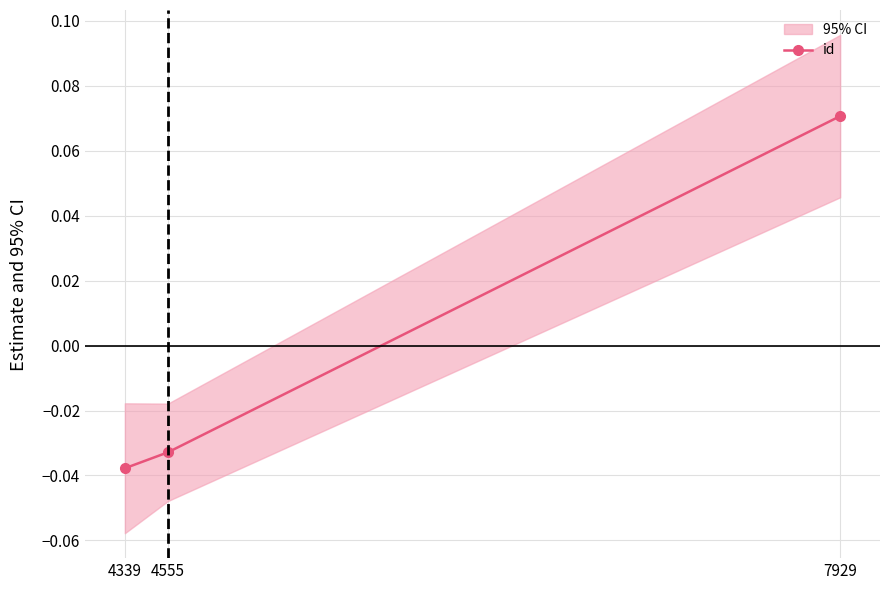

How many categories are shown in the chart?

3